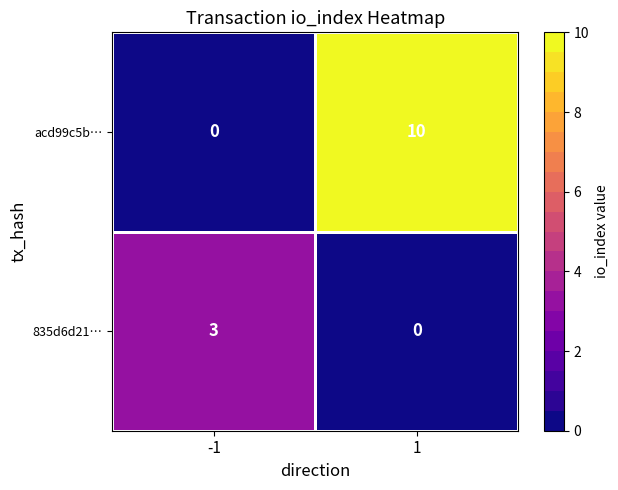

Is the value of 835d6d21… at 1 greater than the value of acd99c5b… at 1?

No